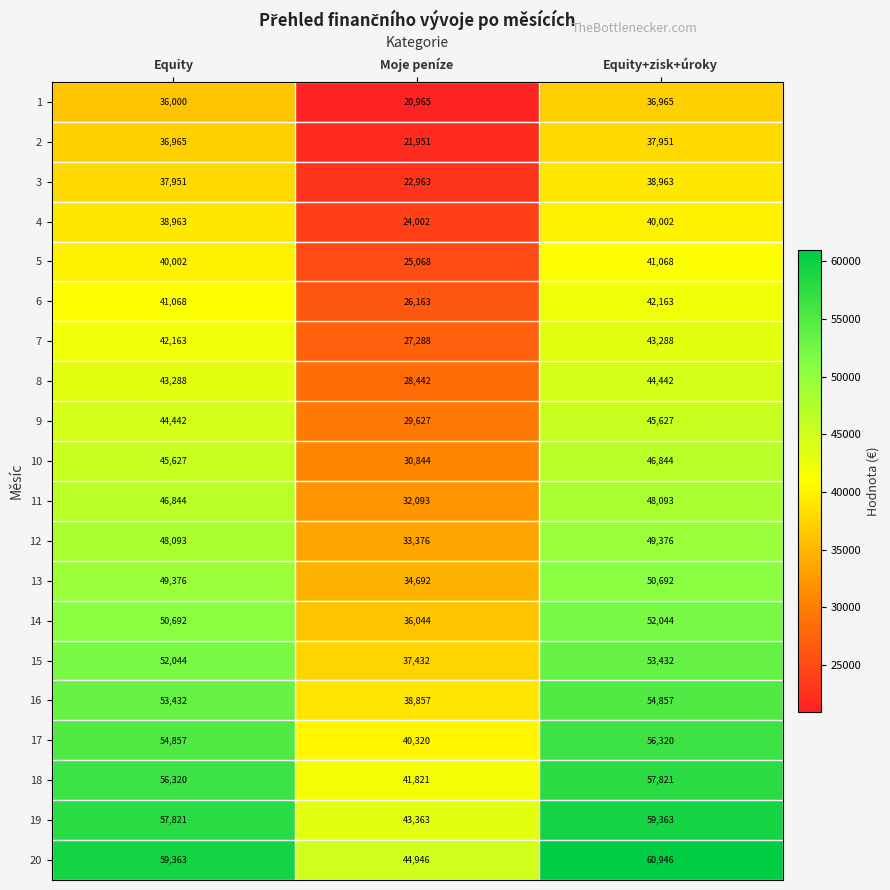

List the series in order of their peak value, highest first.

20, 19, 18, 17, 16, 15, 14, 13, 12, 11, 10, 9, 8, 7, 6, 5, 4, 3, 2, 1